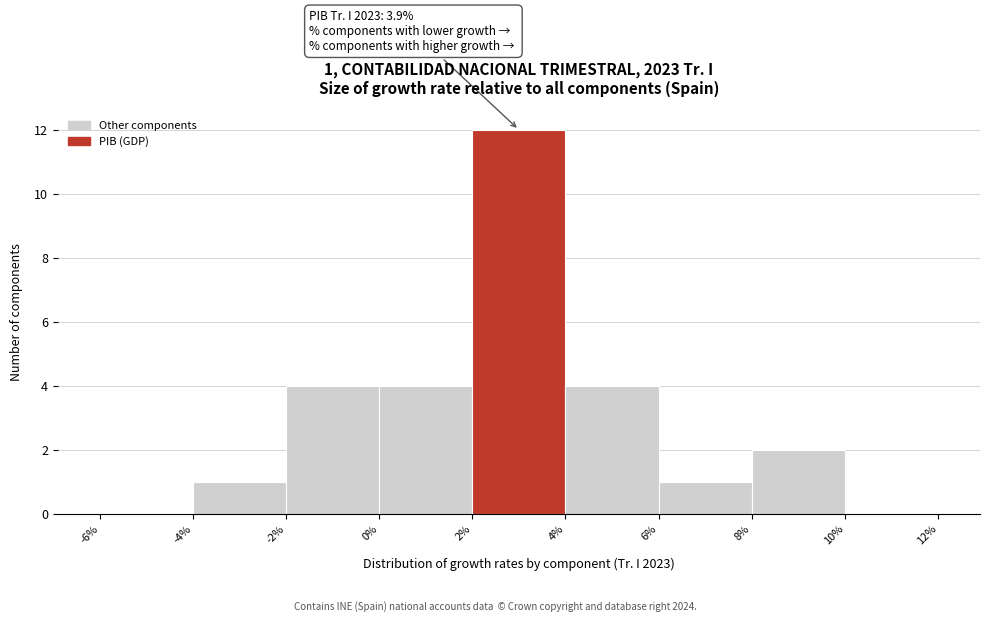

Which range on the x-axis has the tallest bar?

2% to 4%